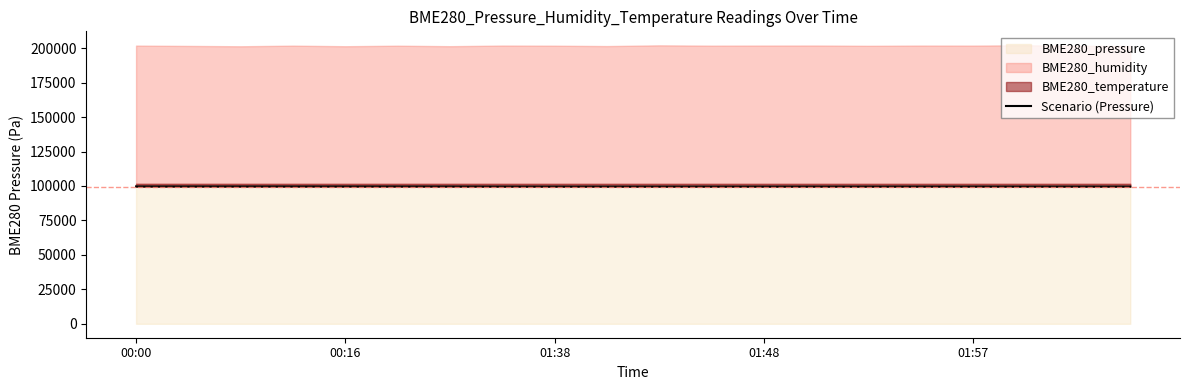

How many values are below 99601?

10